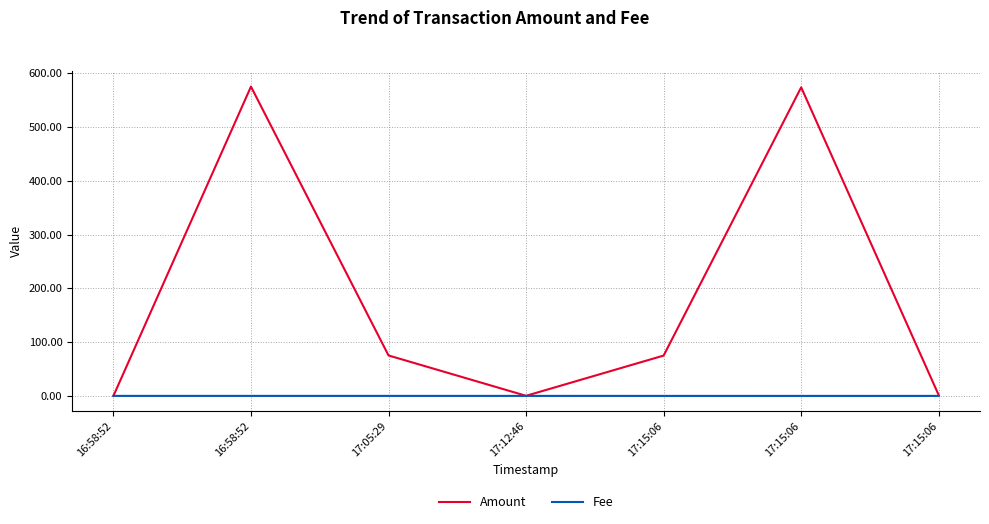

Does the chart display data point markers on the line(s)?

No